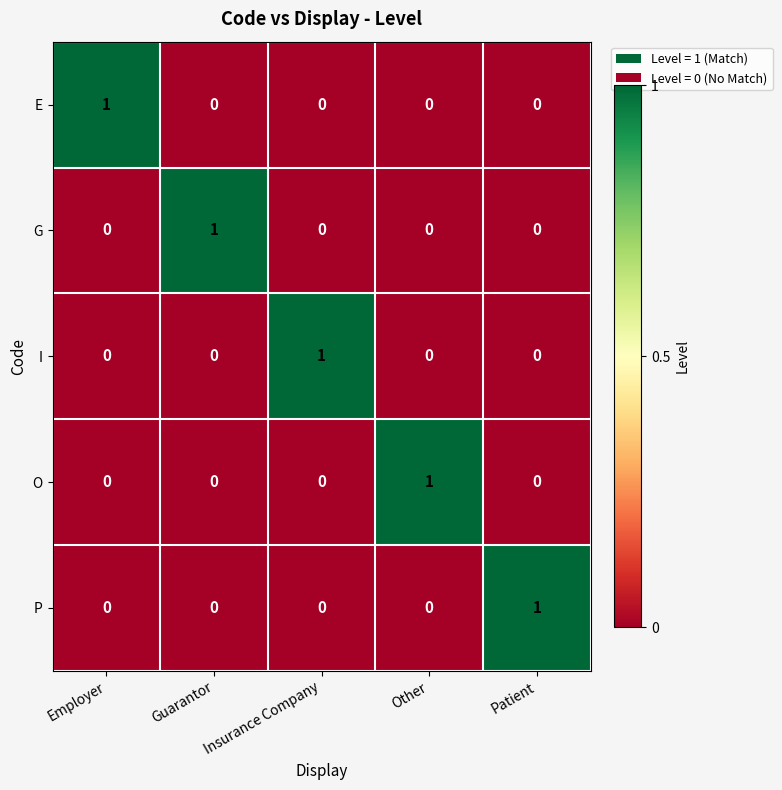

Which category has the highest value in the I series?

Insurance Company